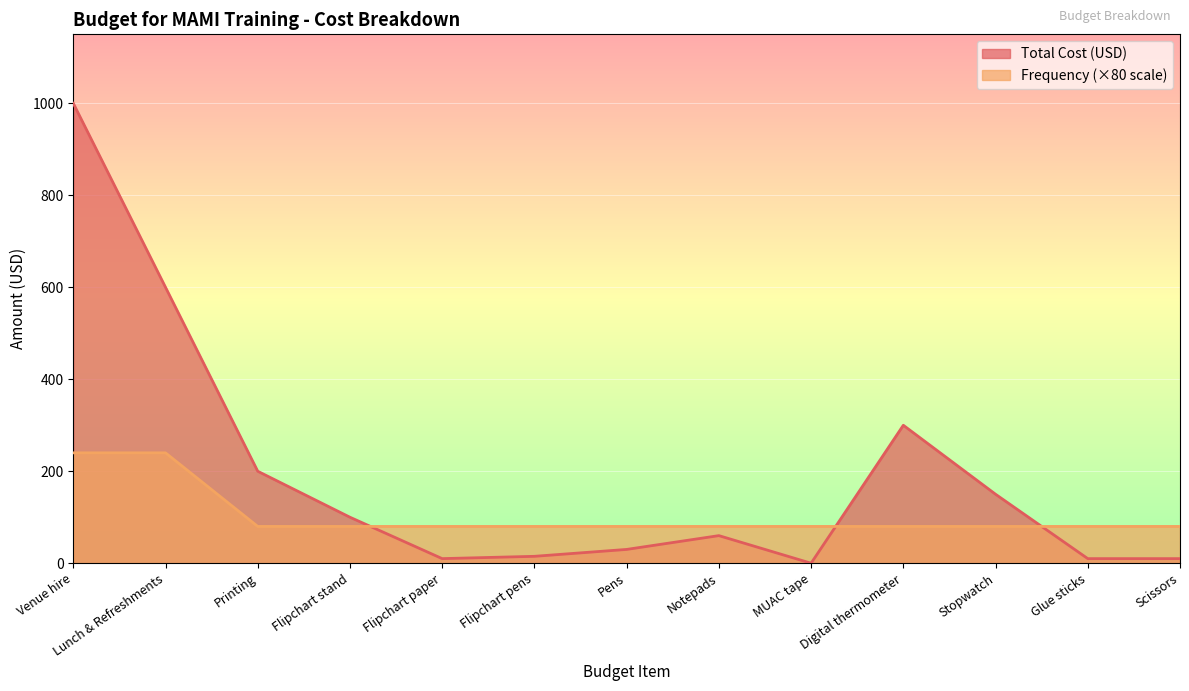

At Scissors, list the series in order from smallest to largest.

Total Cost (USD), Frequency (×80 scale)